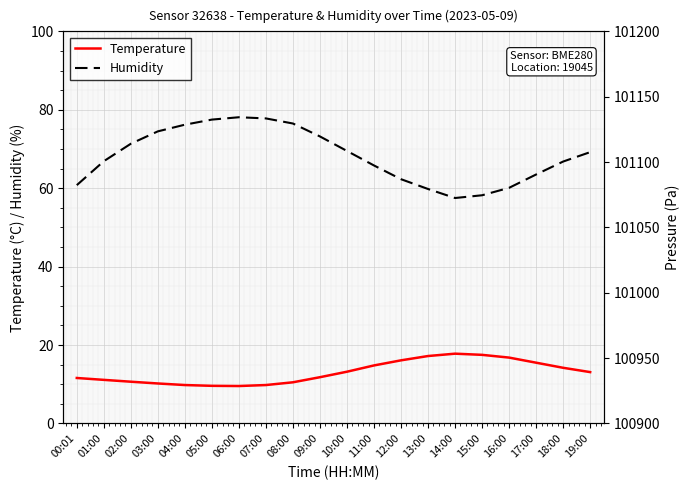

True or false: Pressure and Temperature cross at least once.

False